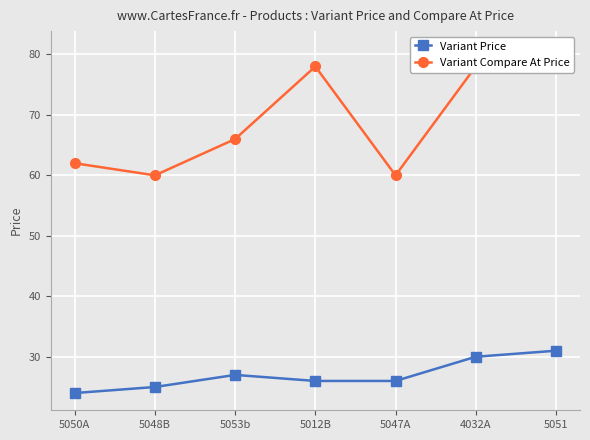

List the series in order of their overall mean, lowest first.

Variant Price, Variant Compare At Price